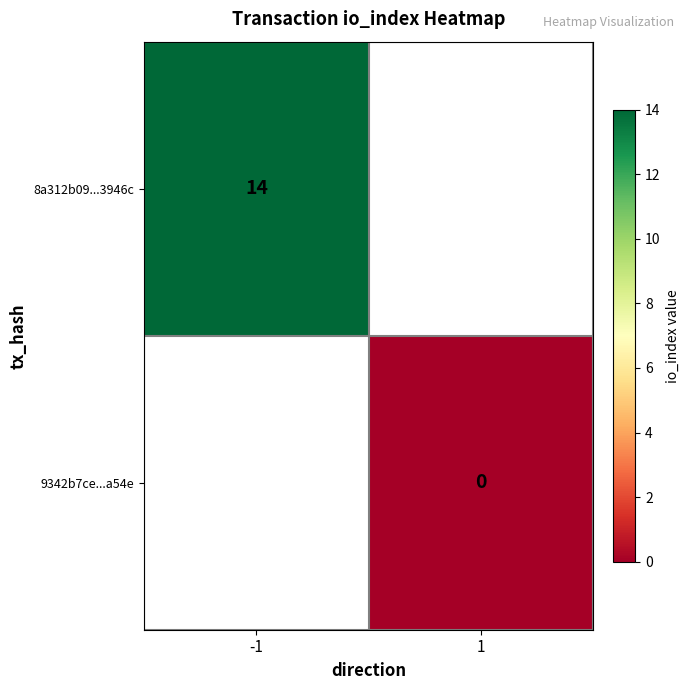

True or false: 8a312b09...3946c has a value of 5 at -1.

False